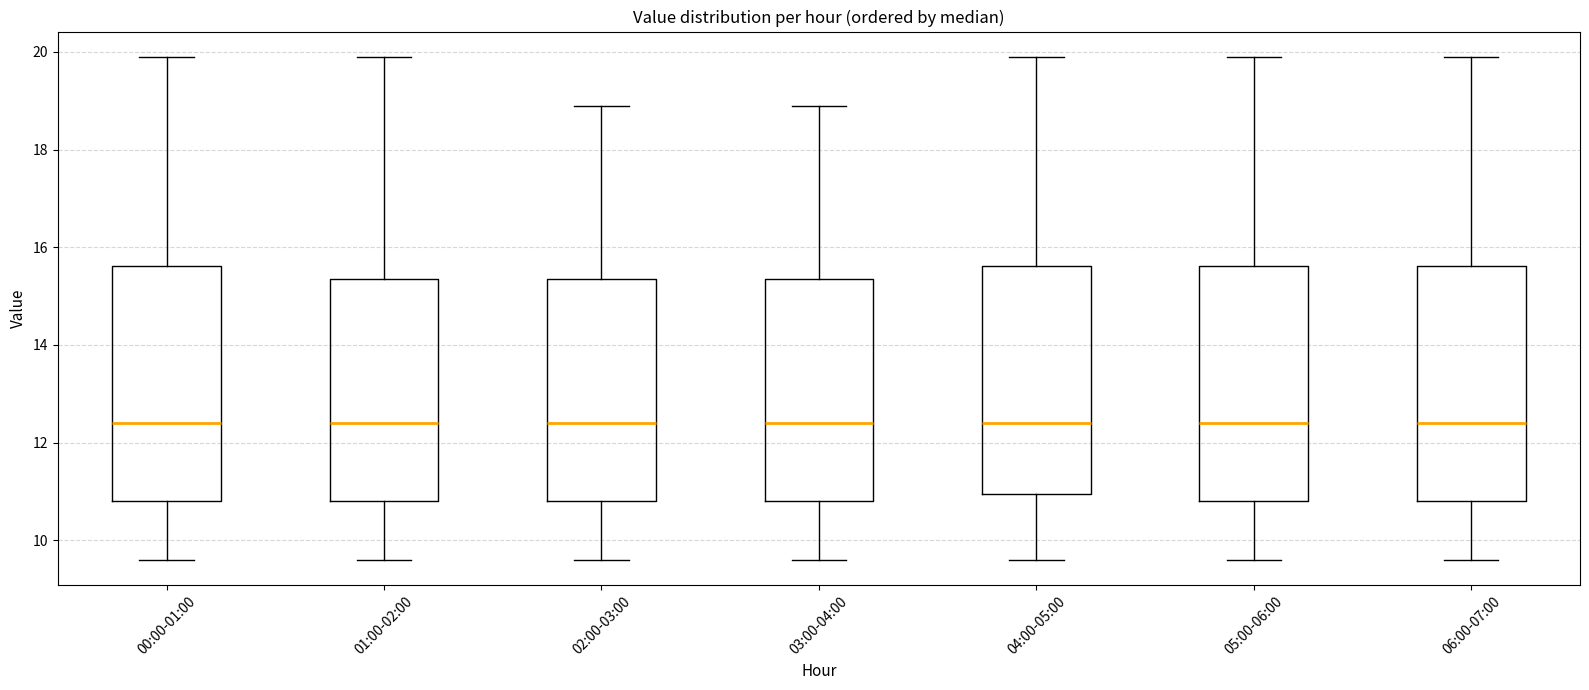

Where does the median line of the box for 00:00-01:00 sit on the y-axis? The values are not printed on the chart, so give them approximately, as read against the axis.

12.4